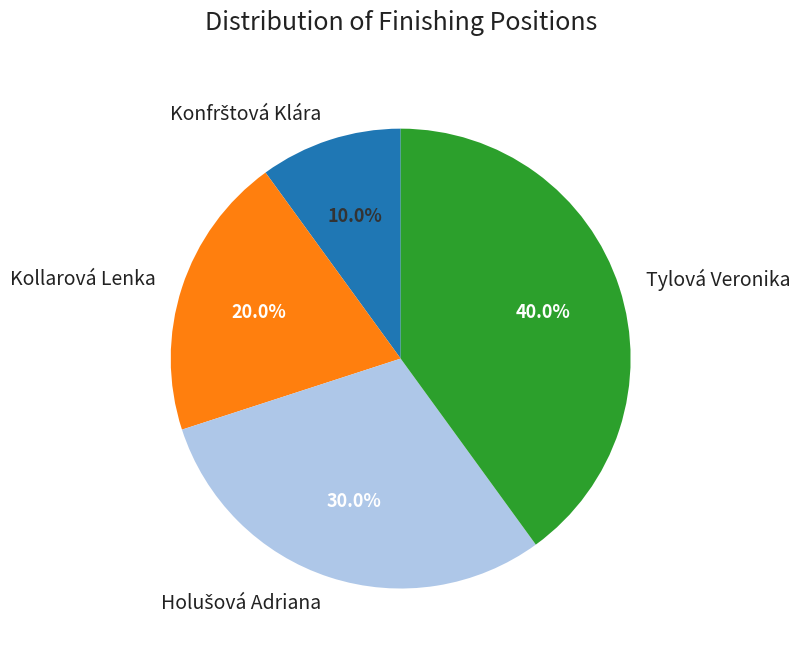

Is there a majority slice in this chart?

No